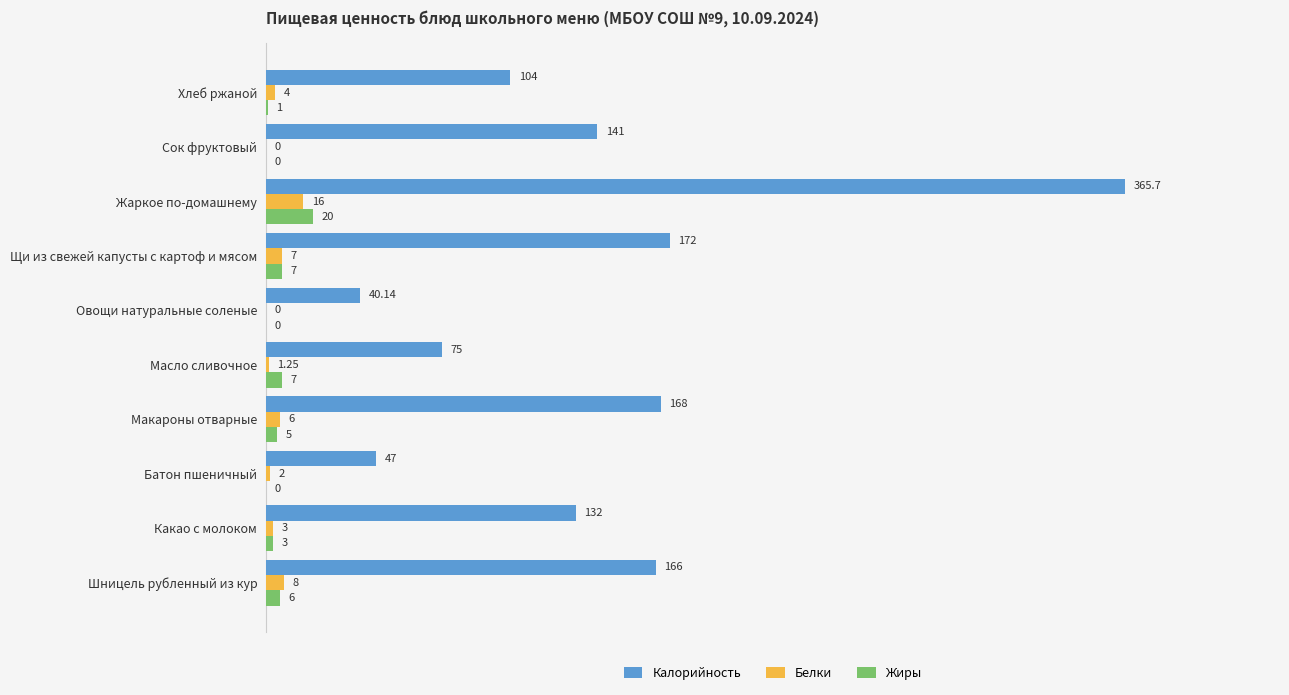

Between Какао с молоком and Щи из свежей капусты с картоф и мясом, which series saw the biggest shift?

Калорийность